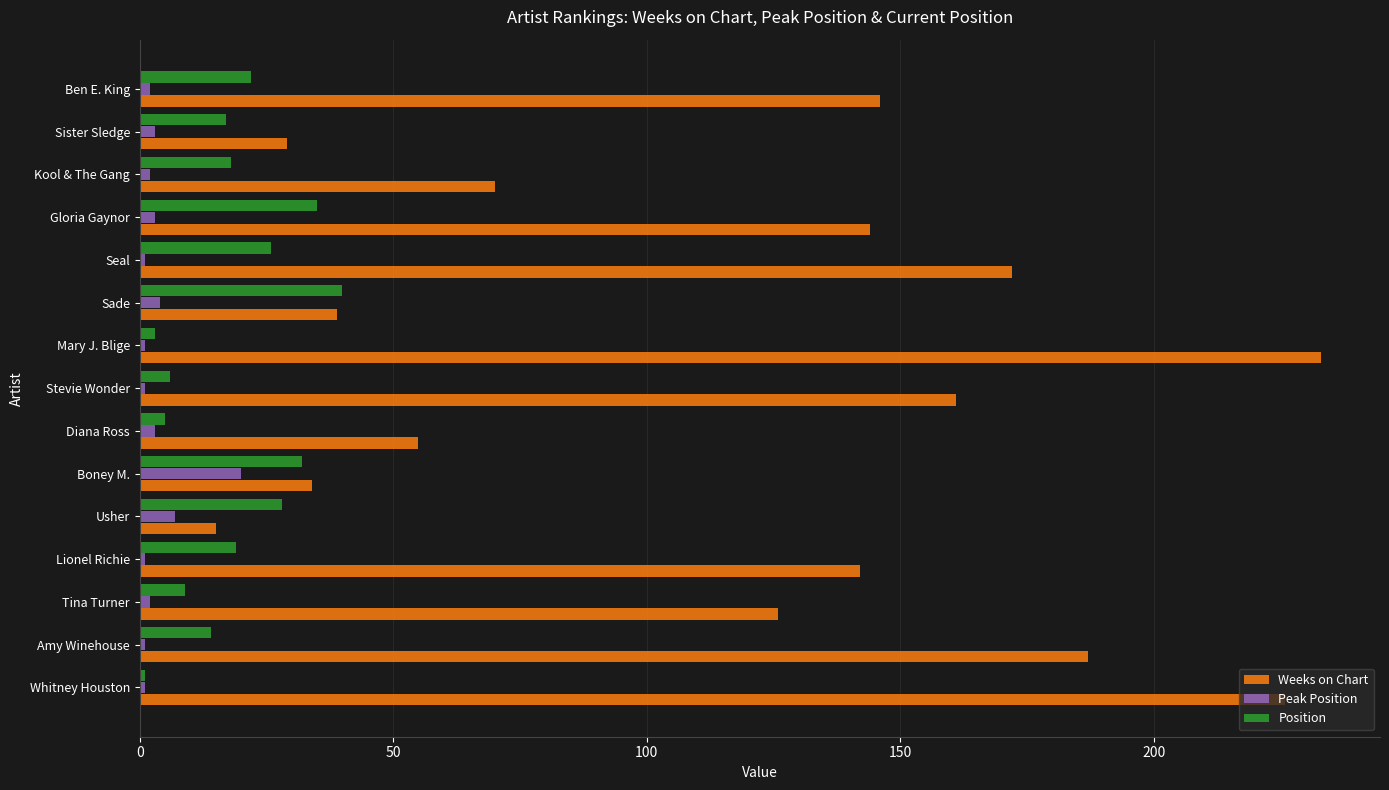

Is the value of Position at Gloria Gaynor greater than the value of Weeks on Chart at Amy Winehouse?

No